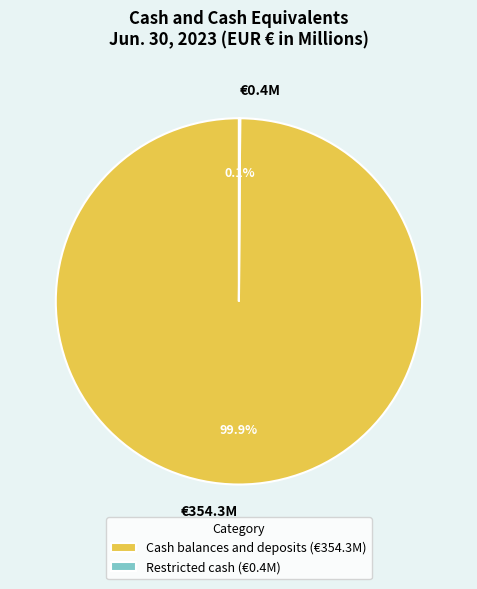

Is there a majority slice in this chart?

Yes